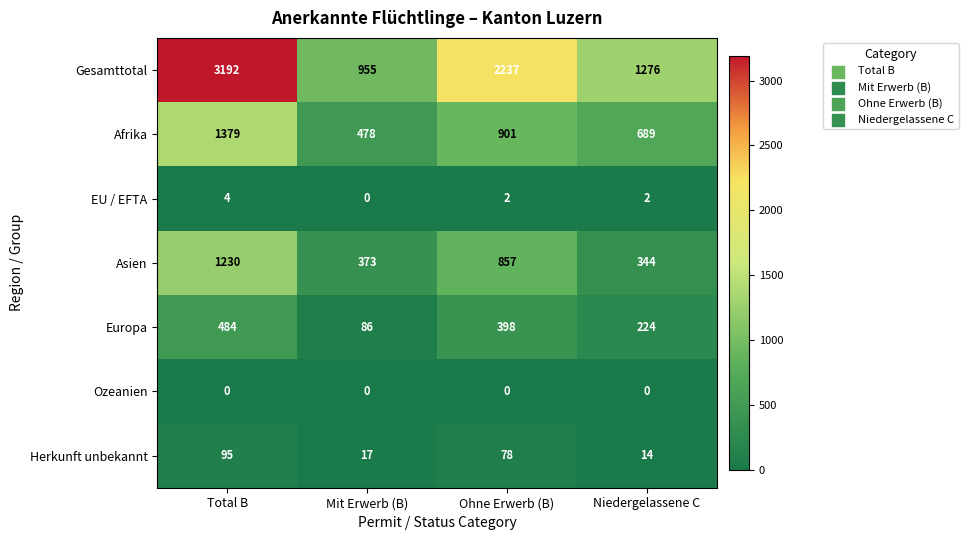

Reading left to right, what are all the values shown in this chart?

Gesamttotal: Total B=3192	Mit Erwerb (B)=955	Ohne Erwerb (B)=2237	Niedergelassene C=1276
Afrika: Total B=1379	Mit Erwerb (B)=478	Ohne Erwerb (B)=901	Niedergelassene C=689
EU / EFTA: Total B=4	Mit Erwerb (B)=0	Ohne Erwerb (B)=2	Niedergelassene C=2
Asien: Total B=1230	Mit Erwerb (B)=373	Ohne Erwerb (B)=857	Niedergelassene C=344
Europa: Total B=484	Mit Erwerb (B)=86	Ohne Erwerb (B)=398	Niedergelassene C=224
Ozeanien: Total B=0	Mit Erwerb (B)=0	Ohne Erwerb (B)=0	Niedergelassene C=0
Herkunft unbekannt: Total B=95	Mit Erwerb (B)=17	Ohne Erwerb (B)=78	Niedergelassene C=14